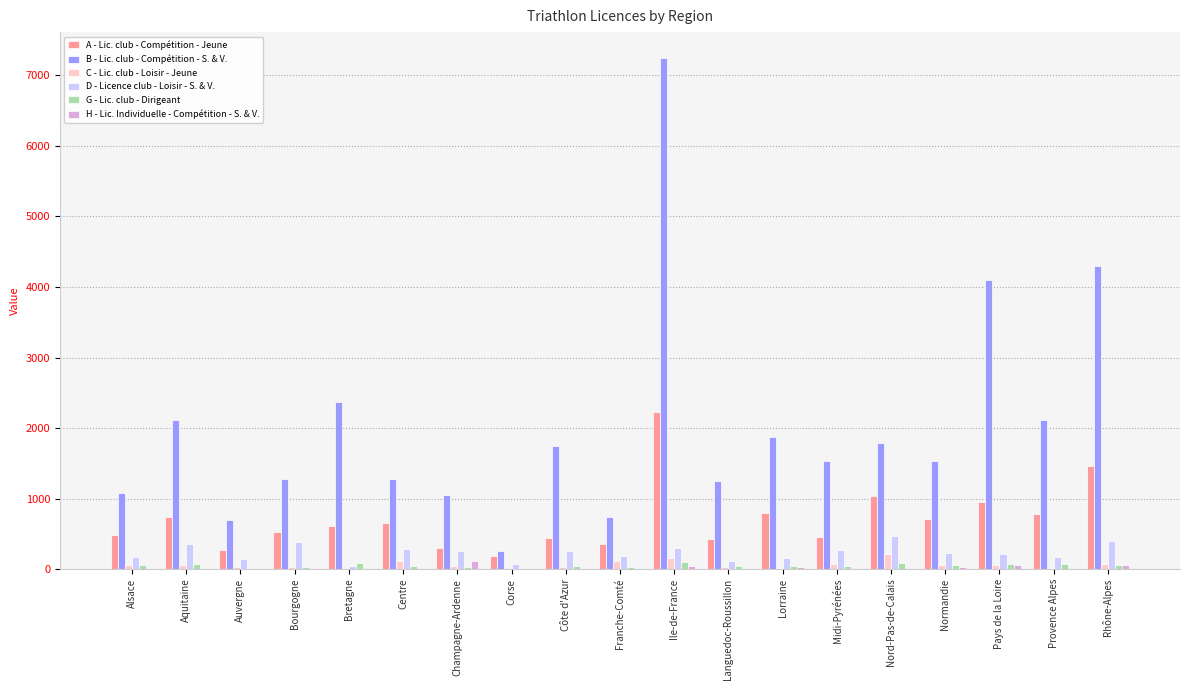

What is the sum of all B - Lic. club - Compétition - S. & V. values?

38323.0